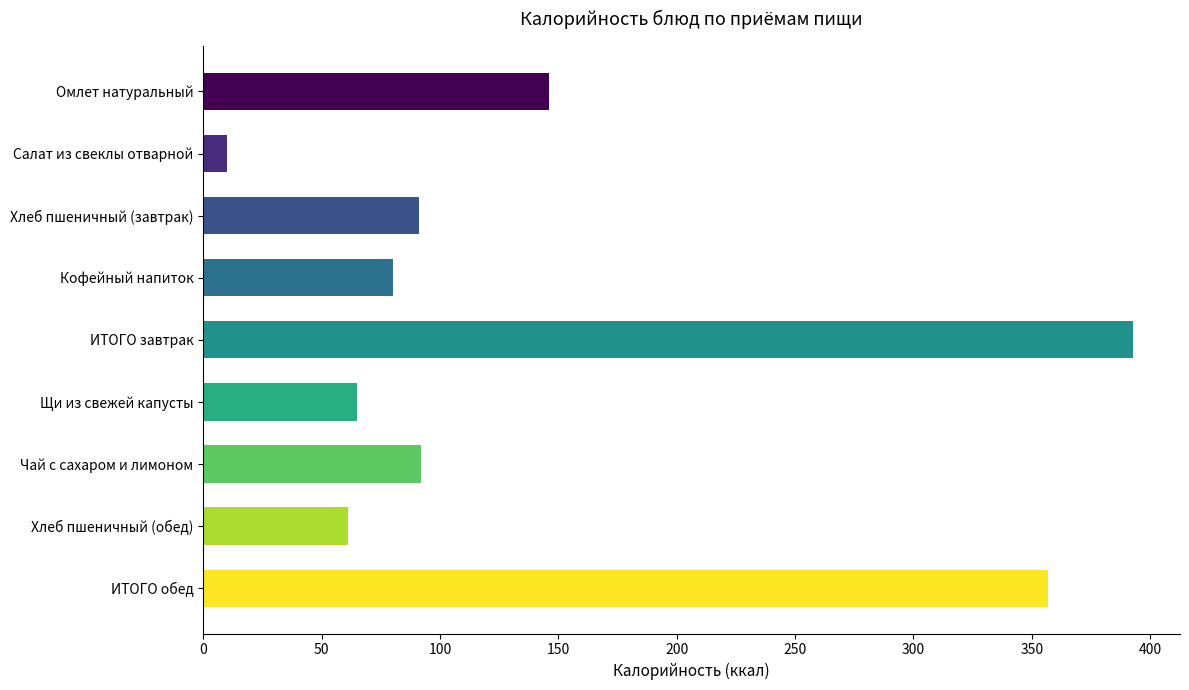

What is the difference between the values at Щи из свежей капусты and Кофейный напиток?

15